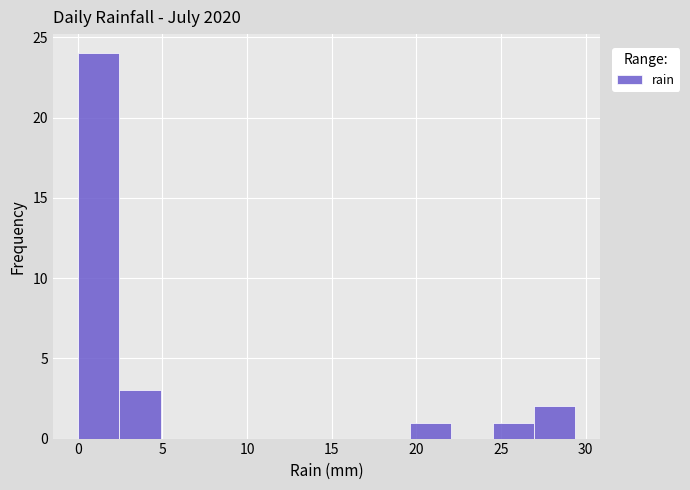

Reading left to right, list every bar in this chart as the range it spans on the x-axis followed by its height. Neither the bar edges nor the heights are printed on the chart, so give them approximately, as read against the axes.

0.00 to 2.45: 24
2.45 to 4.90: 3
4.90 to 7.35: 0
7.35 to 9.80: 0
9.80 to 12.25: 0
12.25 to 14.70: 0
14.70 to 17.15: 0
17.15 to 19.60: 0
19.60 to 22.05: 1
22.05 to 24.50: 0
24.50 to 26.95: 1
26.95 to 29.40: 2